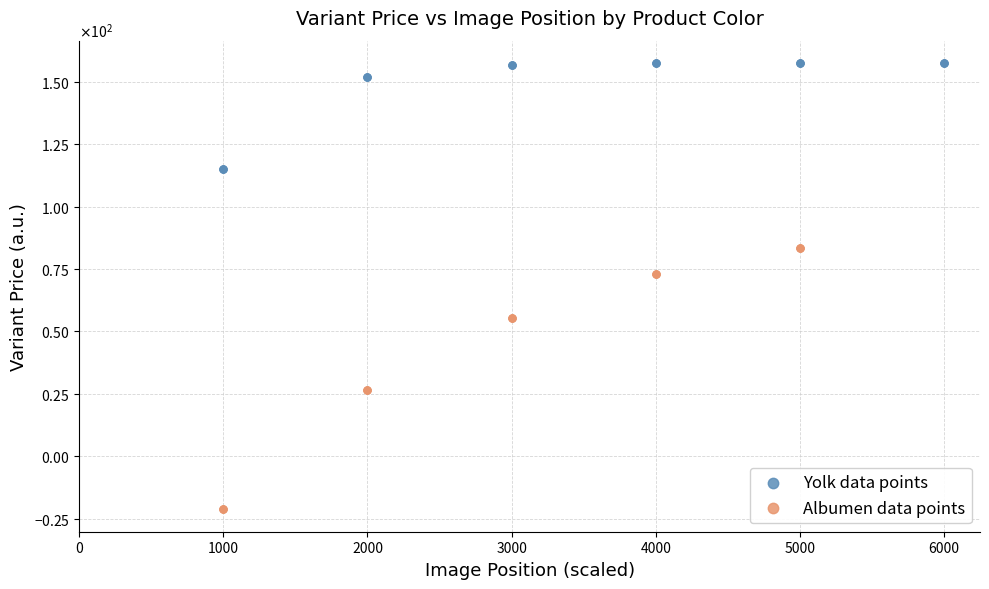

Which series reaches the maximum Y coordinate?

Yolk data points